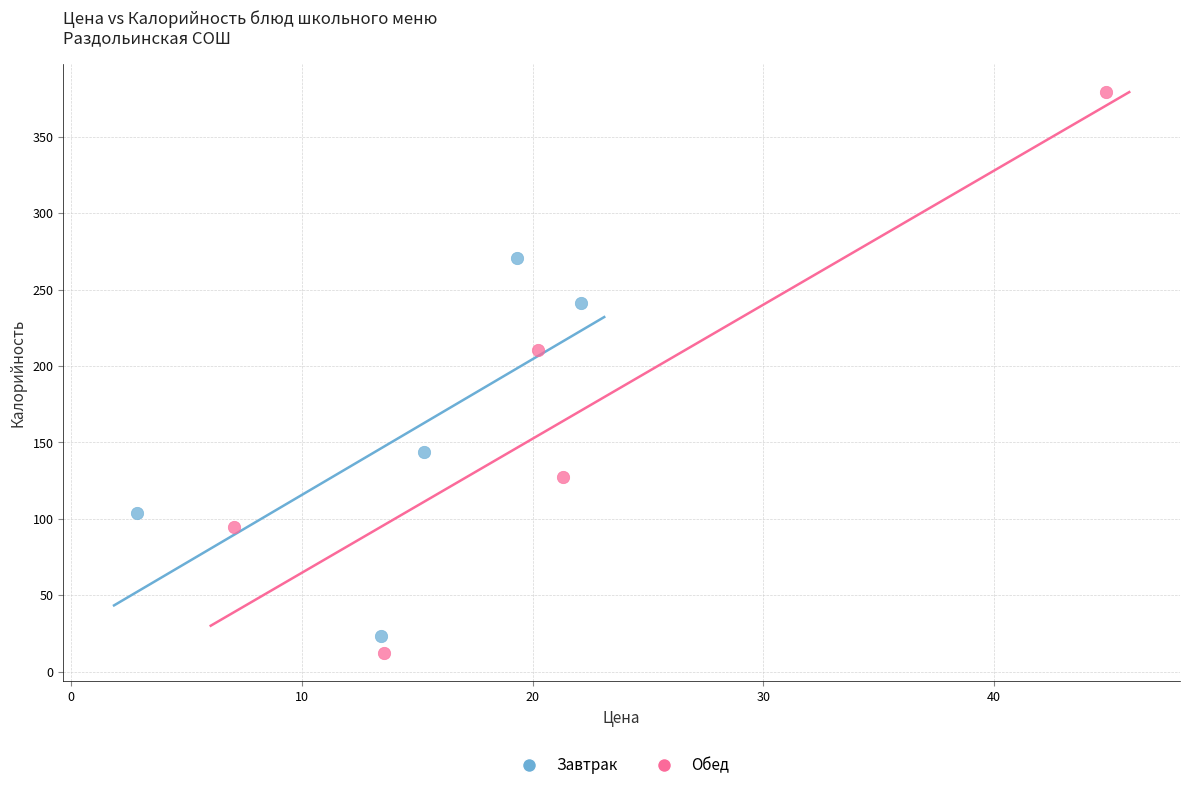

Which series has the widest spread of Y values?

Обед